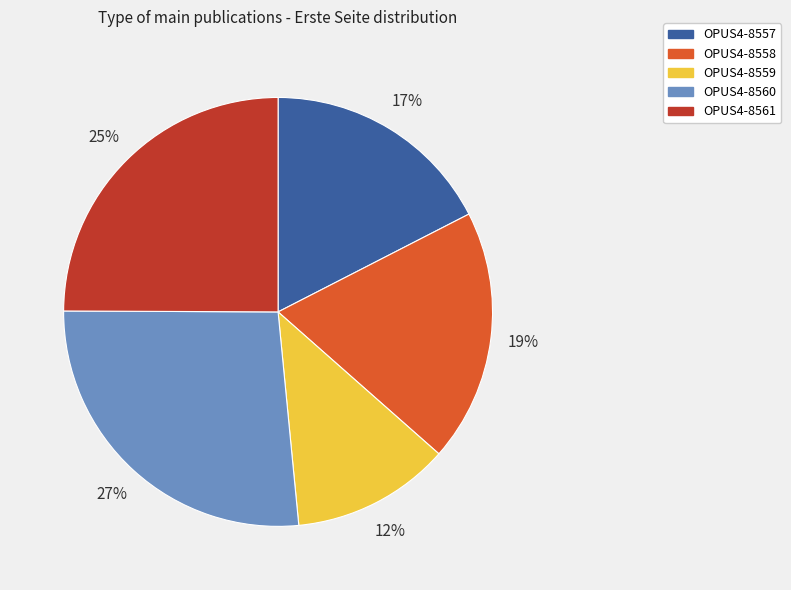

To the nearest percent, what is the difference between the largest and smallest slice percentages?

15%